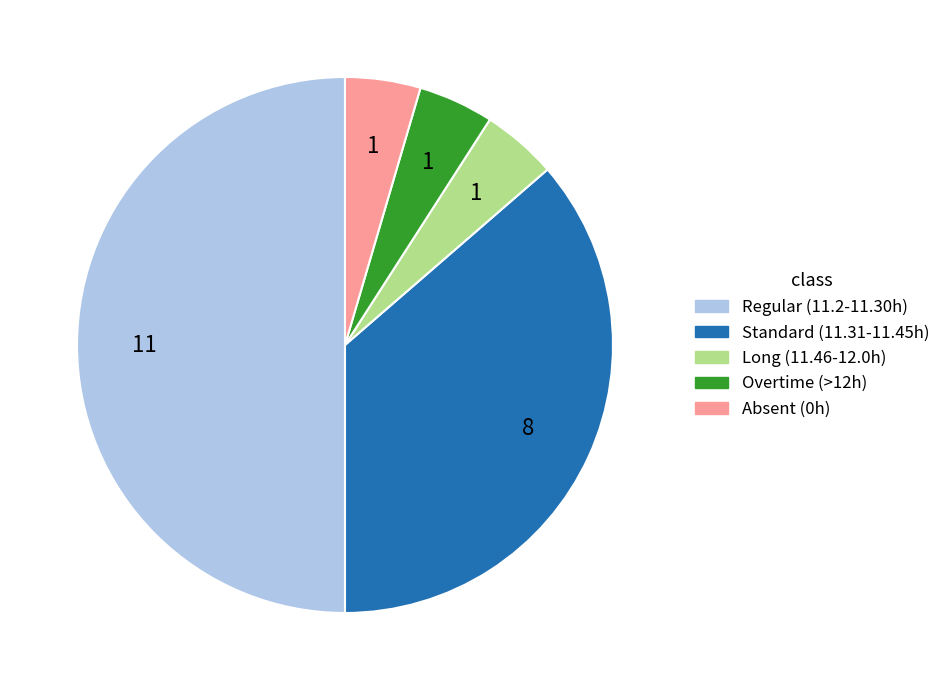

How many slices are in this pie chart?

5